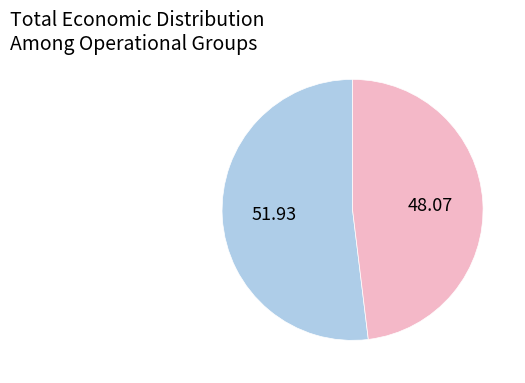

Is there a majority slice in this chart?

Yes